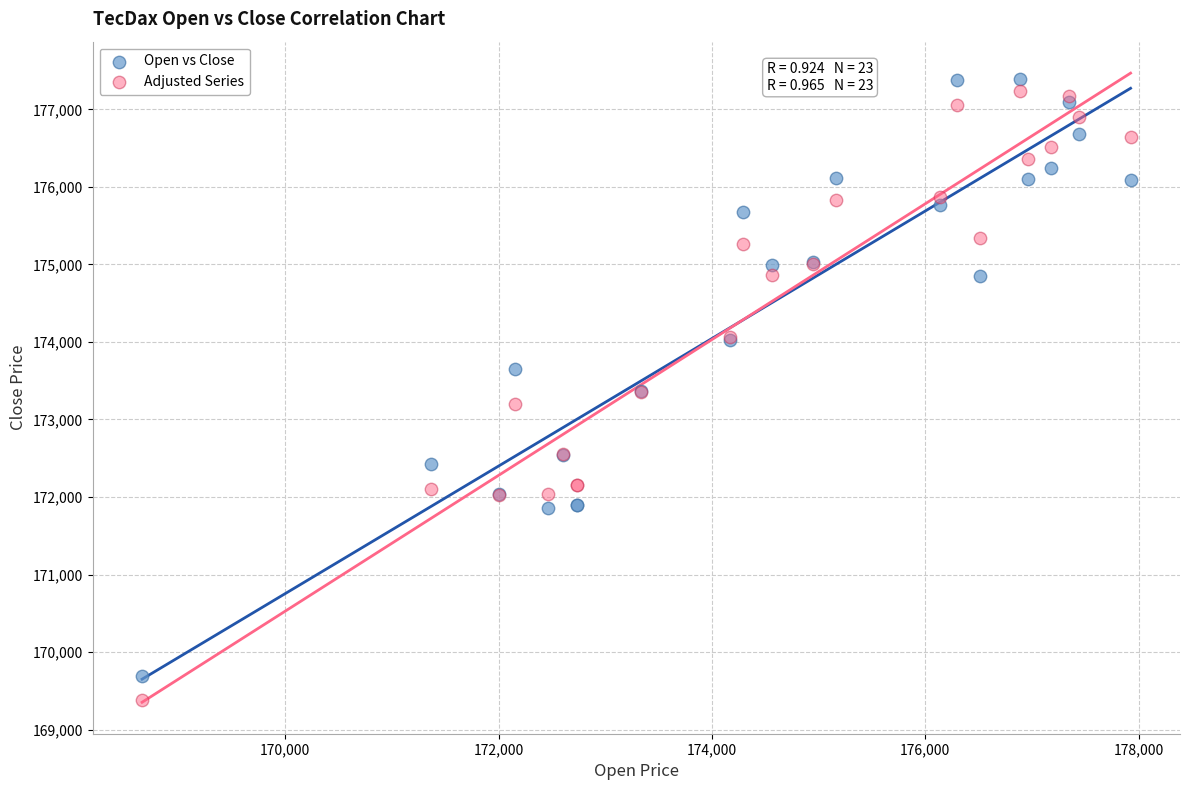

Which series has the widest spread of Y values?

Adjusted Series